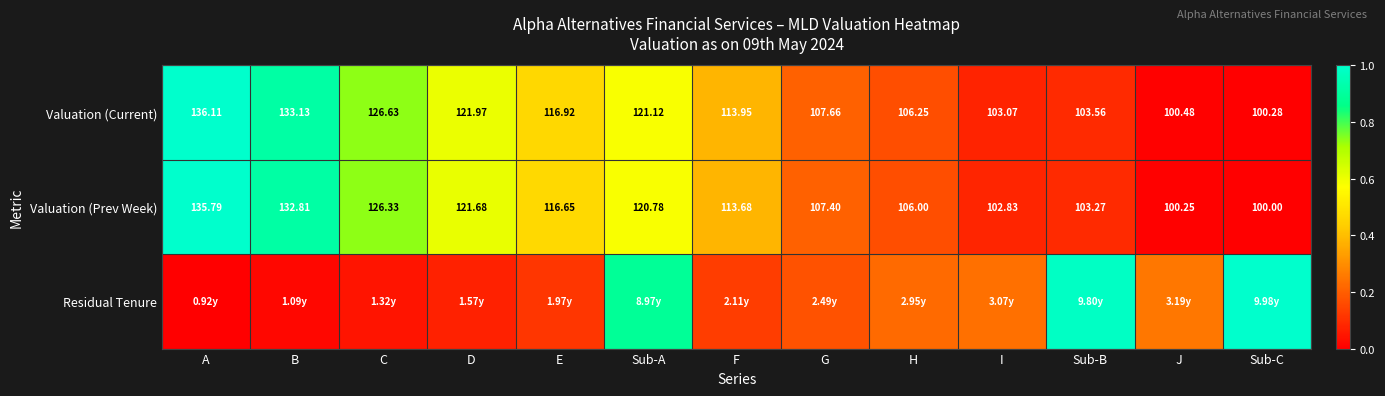

Where does the Valuation (Prev Week) series first go above 113?

A